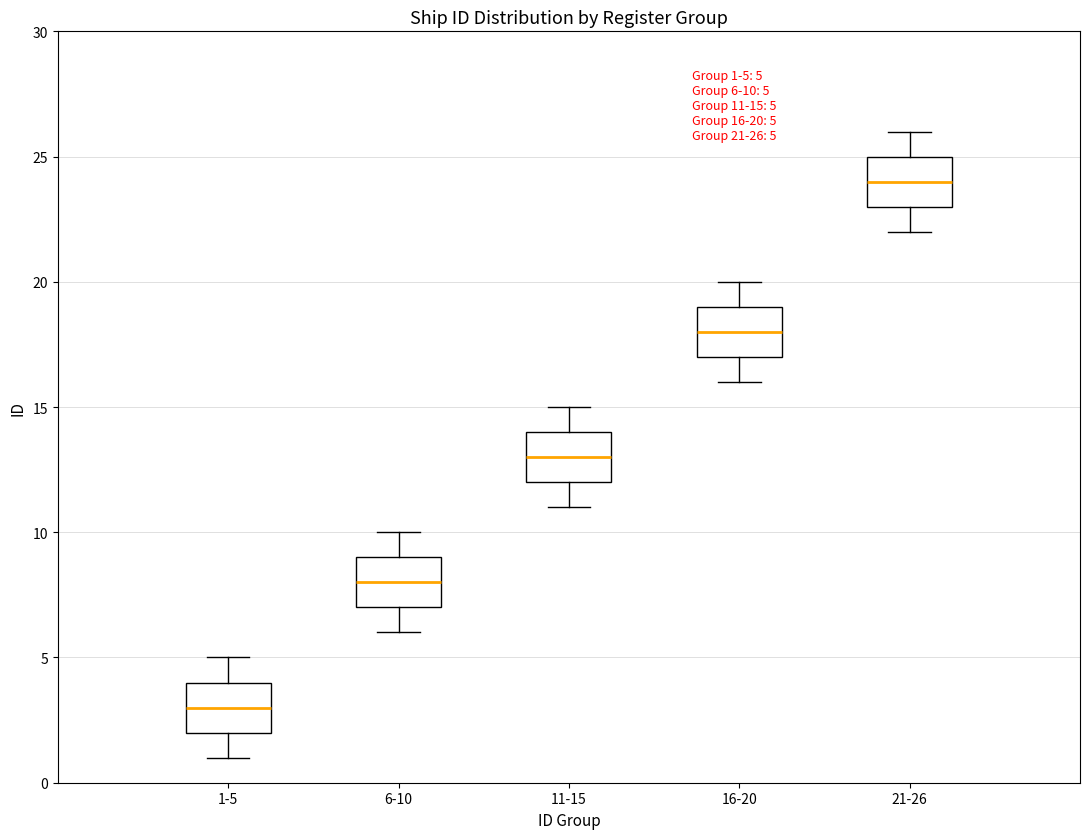

Which box's median line is the highest?

21-26